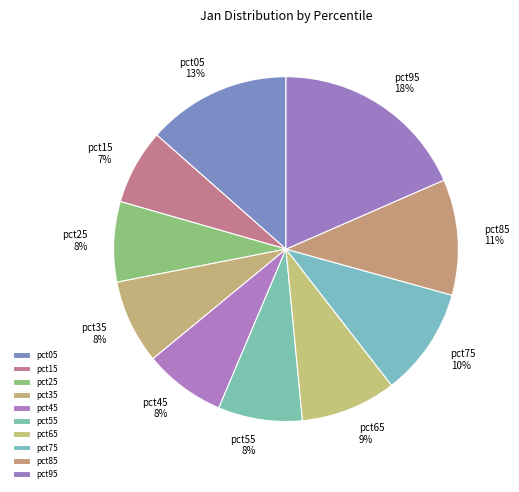

Which slice is the largest?

pct95